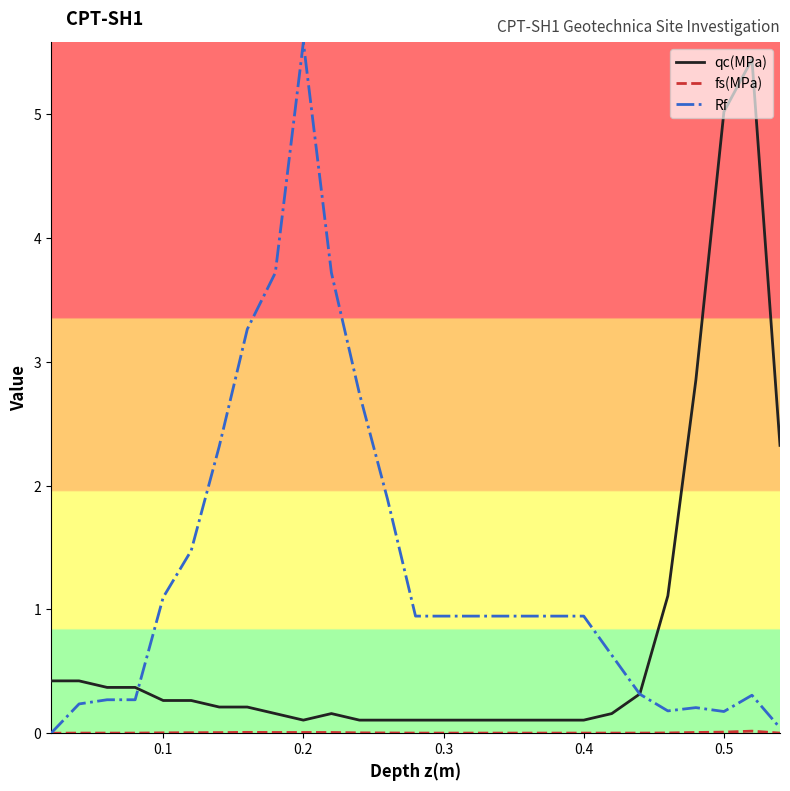

Which series has the largest range (max minus min)?

Rf